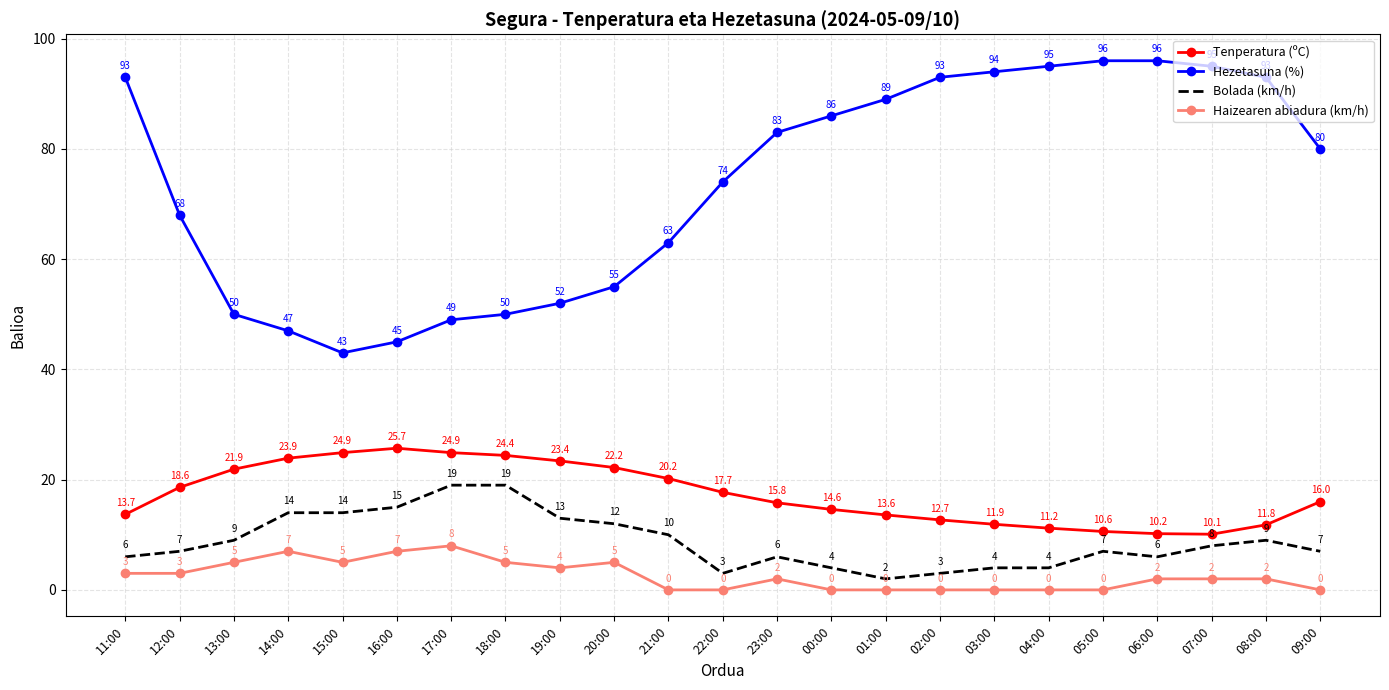

Reading right to left, list all the values displayed in this chart.

Tenperatura (ºC): 16.0	11.8	10.1	10.2	10.6	11.2	11.9	12.7	13.6	14.6	15.8	17.7	20.2	22.2	23.4	24.4	24.9	25.7	24.9	23.9	21.9	18.6	13.7
Hezetasuna (%): 80.0	93.0	95.0	96.0	96.0	95.0	94.0	93.0	89.0	86.0	83.0	74.0	63.0	55.0	52.0	50.0	49.0	45.0	43.0	47.0	50.0	68.0	93.0
Bolada (km/h): 7.0	9.0	8.0	6.0	7.0	4.0	4.0	3.0	2.0	4.0	6.0	3.0	10.0	12.0	13.0	19.0	19.0	15.0	14.0	14.0	9.0	7.0	6.0
Haizearen abiadura (km/h): 0.0	2.0	2.0	2.0	0.0	0.0	0.0	0.0	0.0	0.0	2.0	0.0	0.0	5.0	4.0	5.0	8.0	7.0	5.0	7.0	5.0	3.0	3.0